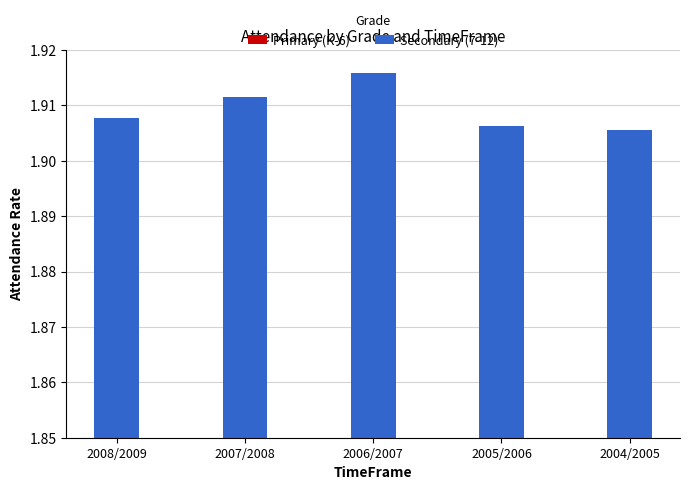

Read the Primary (K-6) value at 2007/2008.

1.0